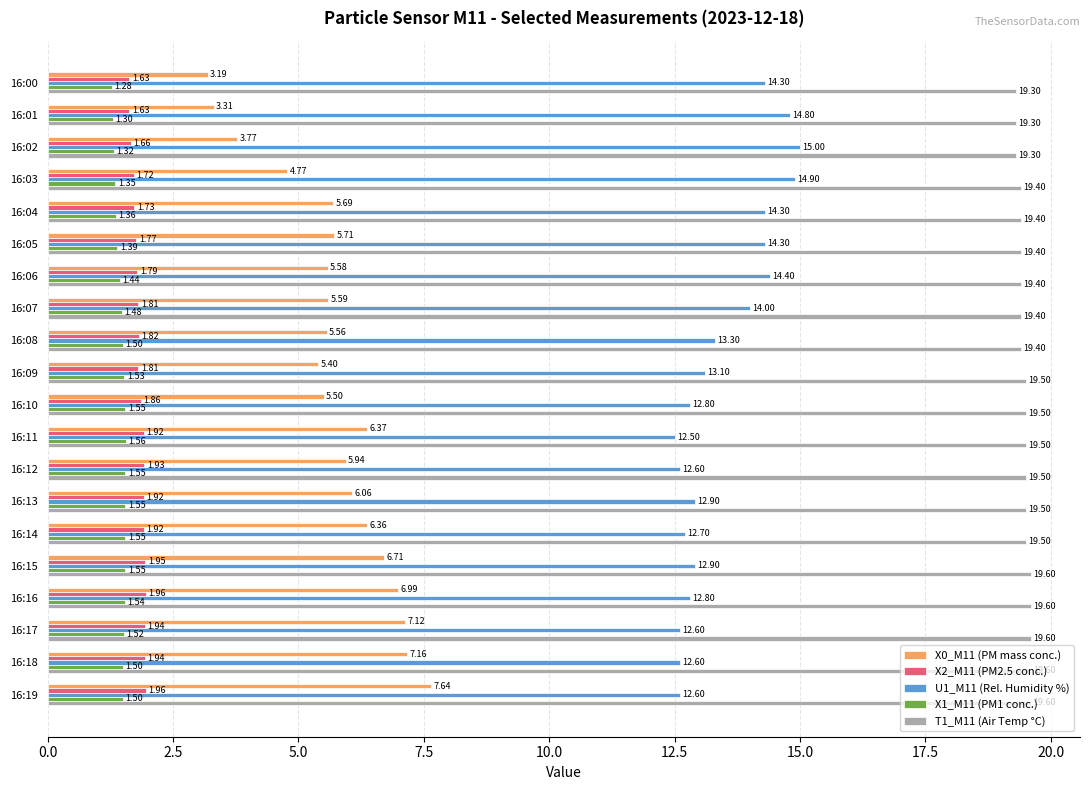

Which series has the largest total across all categories?

T1_M11 (Air Temp °C)